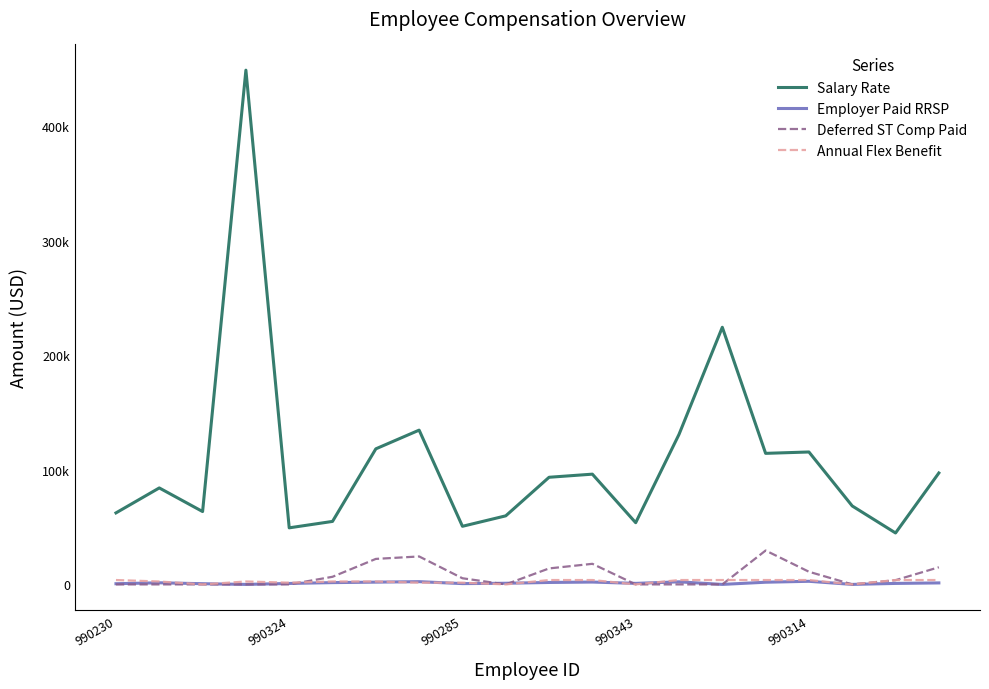

Which series ends up on top after the final intersection of Employer Paid RRSP and Annual Flex Benefit?

Annual Flex Benefit